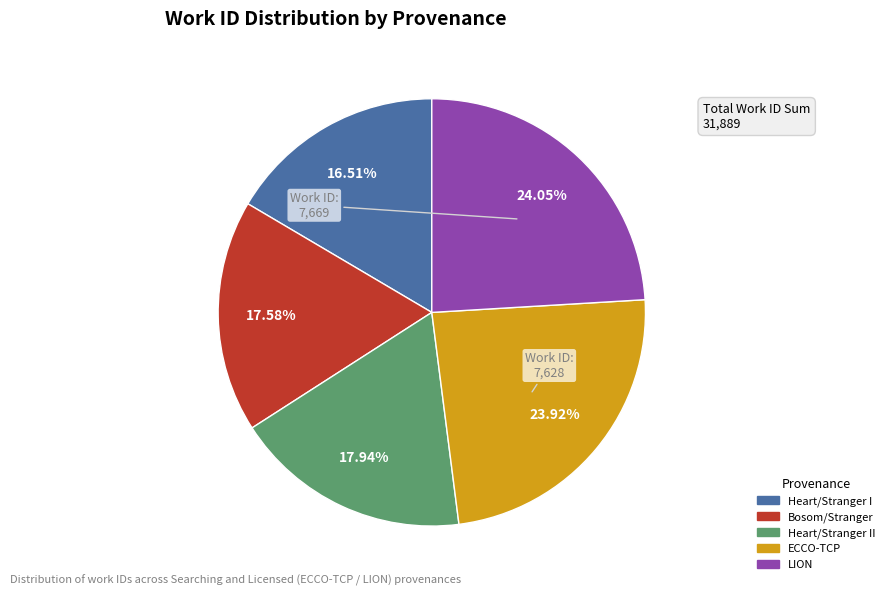

Is there a majority slice in this chart?

No